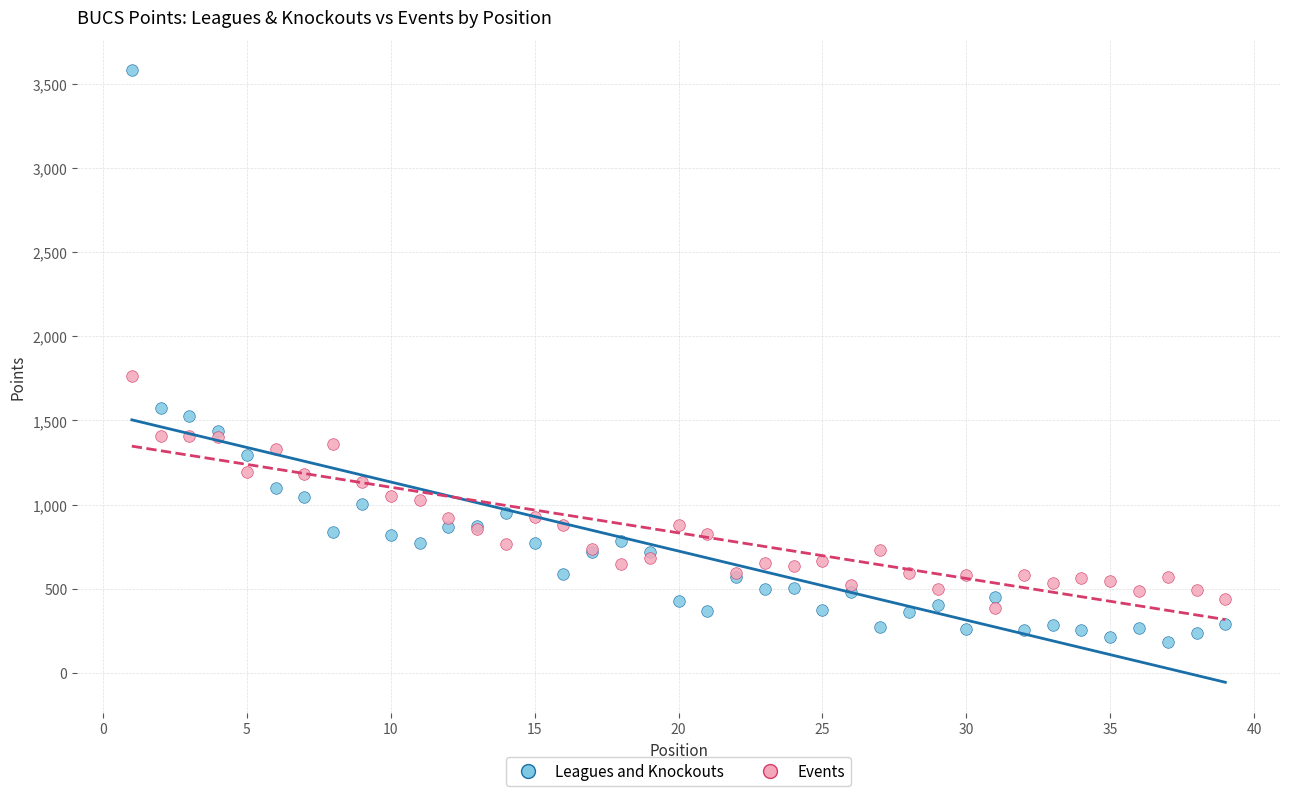

What are all the series names shown in the legend?

Leagues and Knockouts, Events